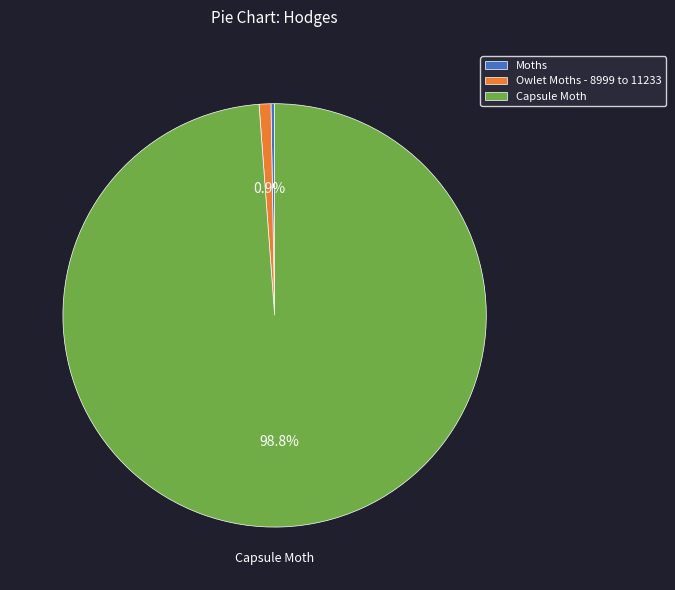

How many segments does this pie chart have?

3